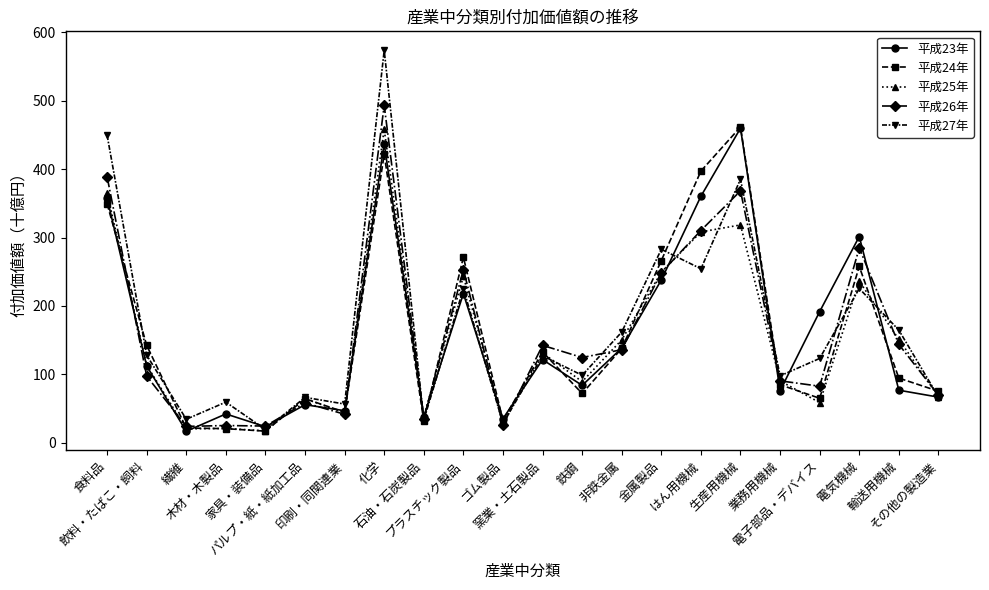

At 輸送用機械, list the series in order from smallest to largest.

平成23年, 平成24年, 平成26年, 平成25年, 平成27年